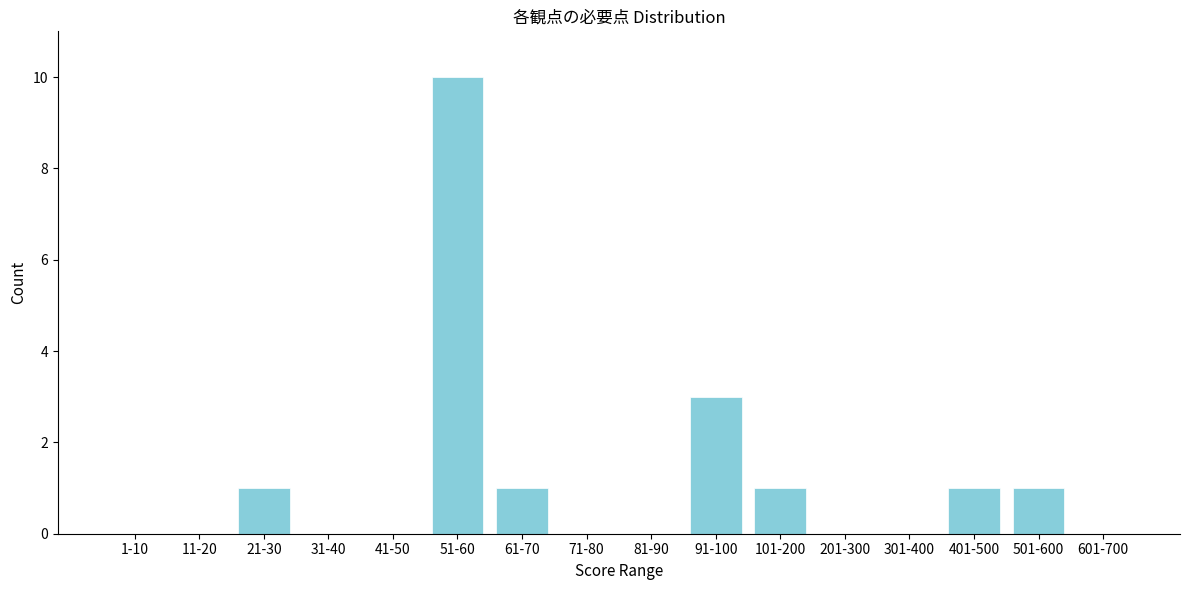

Reading left to right, transcribe all the data shown in this chart.

1-10=0	11-20=0	21-30=1	31-40=0	41-50=0	51-60=10	61-70=1	71-80=0	81-90=0	91-100=3	101-200=1	201-300=0	301-400=0	401-500=1	501-600=1	601-700=0